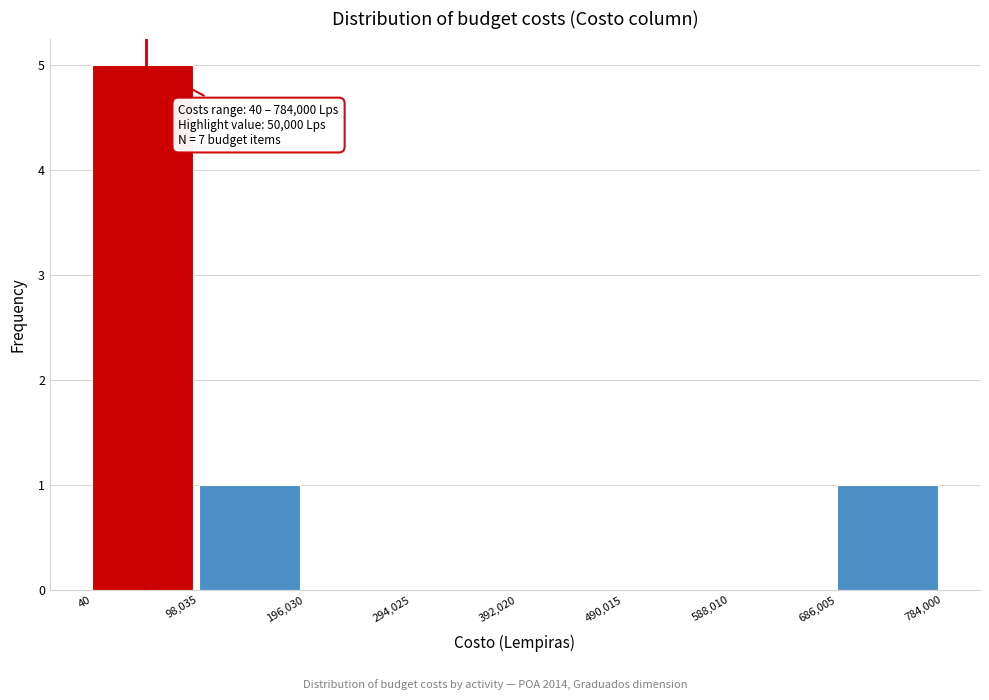

Over which range of the x-axis is the bar tallest?

40 to 98,035